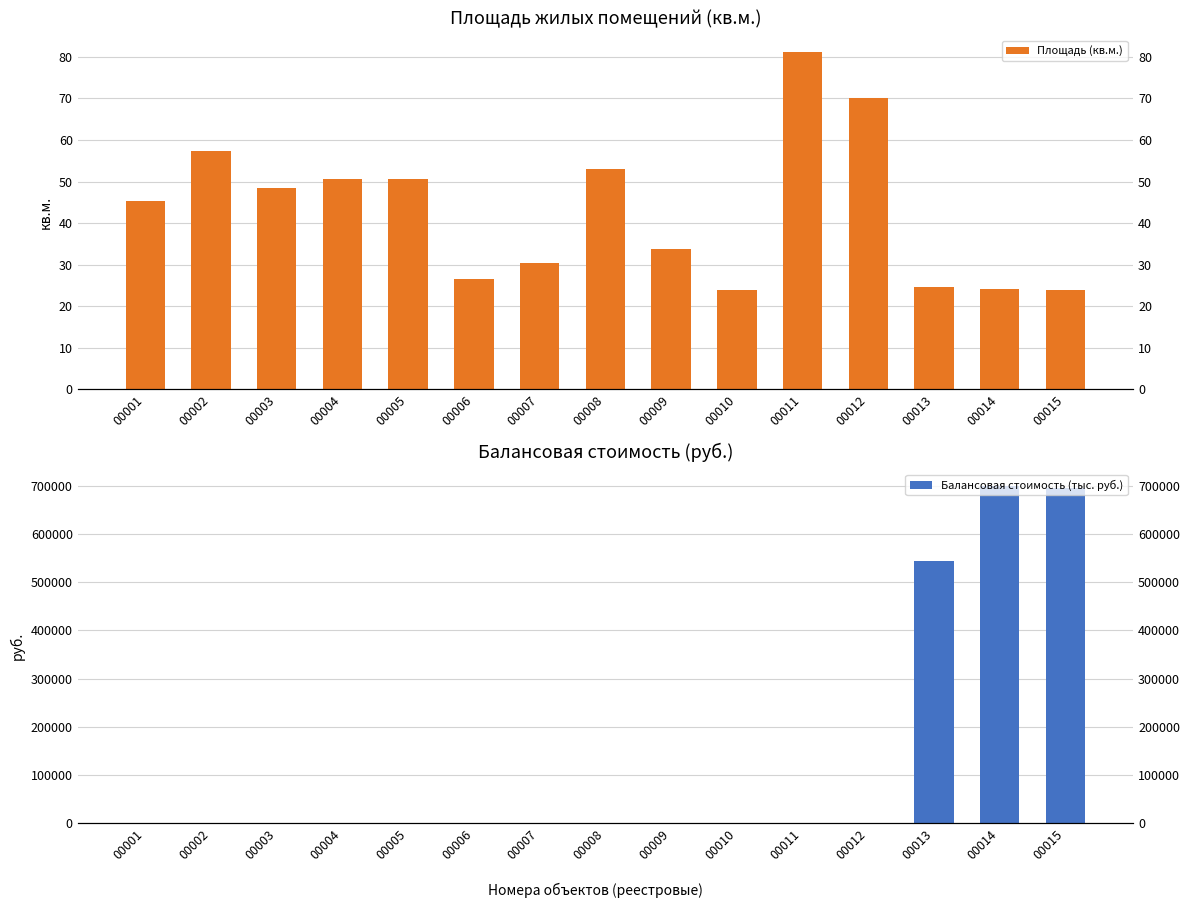

At how many categories does at least one series exceed 329127?

3